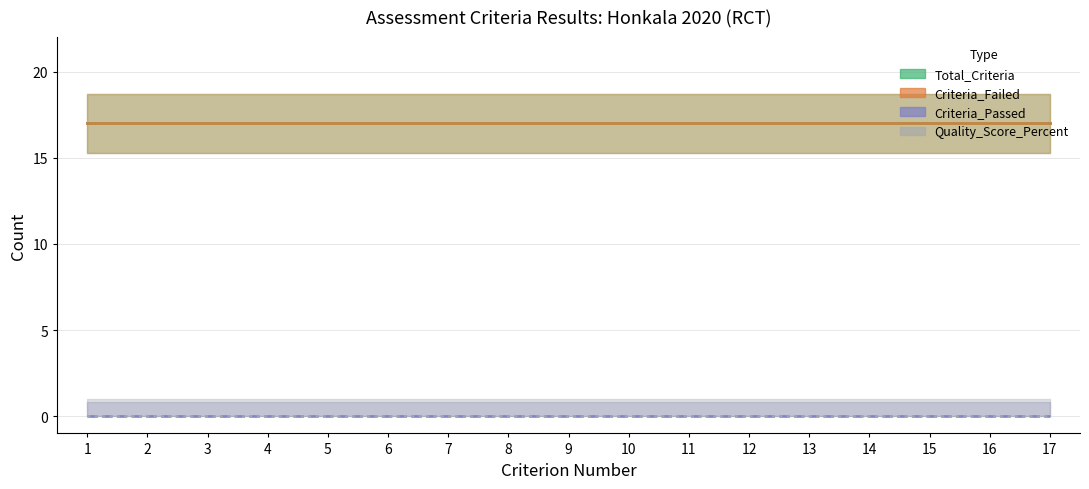

What is the sum of the Total_Criteria values at 7 and 1?

34